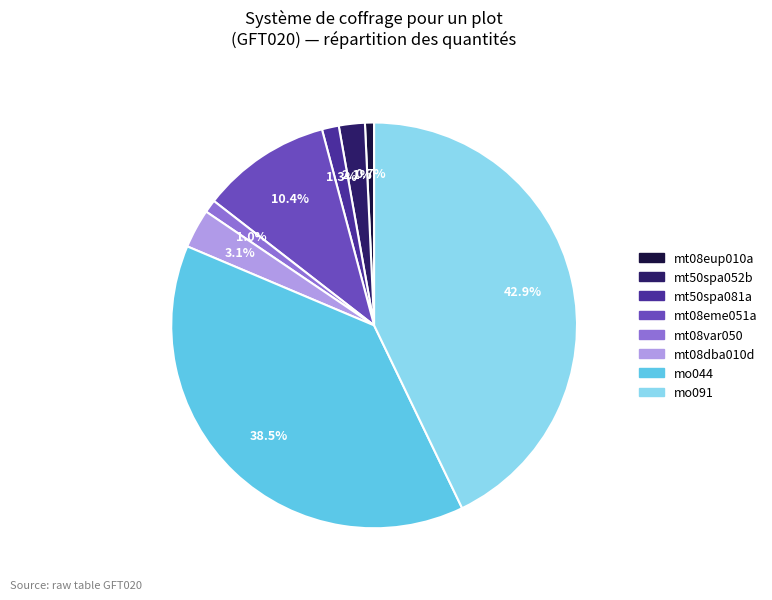

What is the largest slice in the pie chart?

mo091